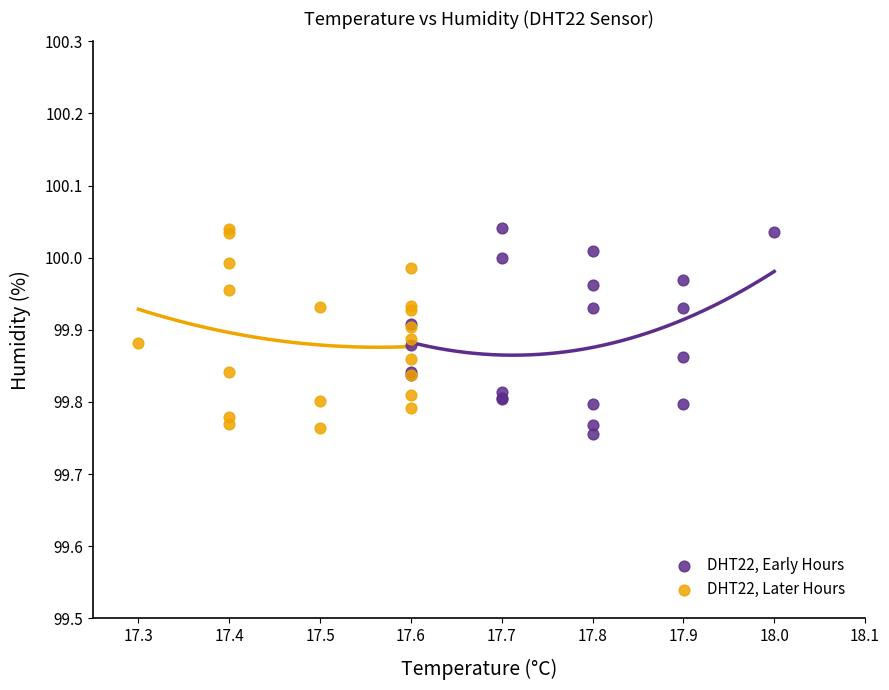

What are all the series names shown in the legend?

DHT22, Early Hours, DHT22, Later Hours